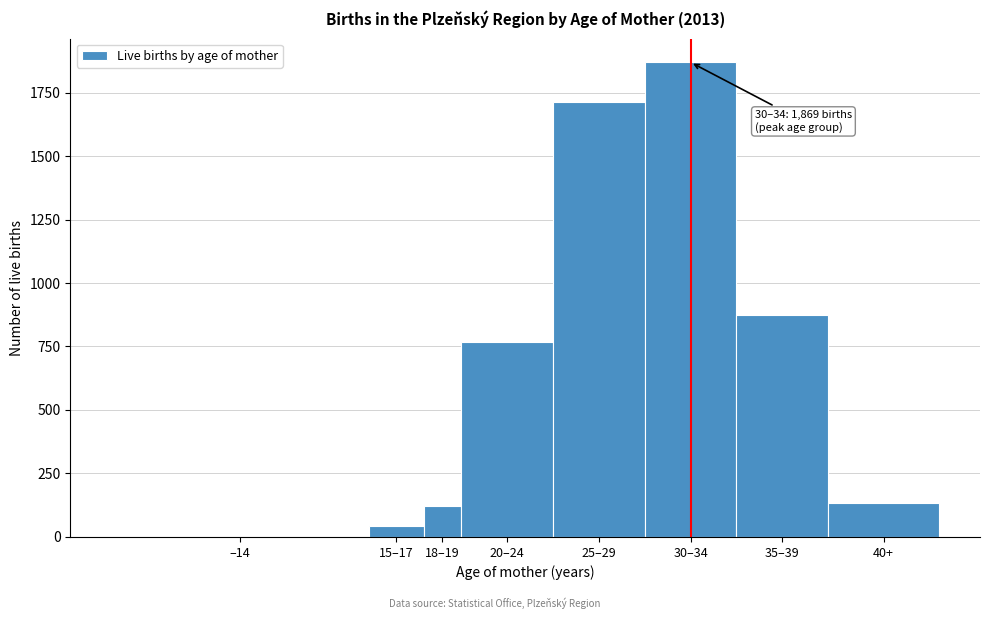

Reading left to right, extract all data points from this chart.

–14=1	15–17=45	18–19=123	20–24=766	25–29=1714	30–34=1869	35–39=872	40+=134